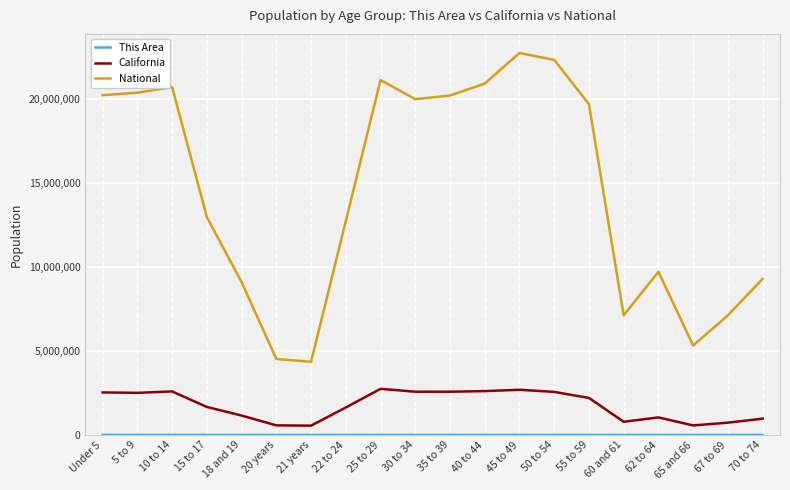

What is the maximum value shown in the chart?

22708591